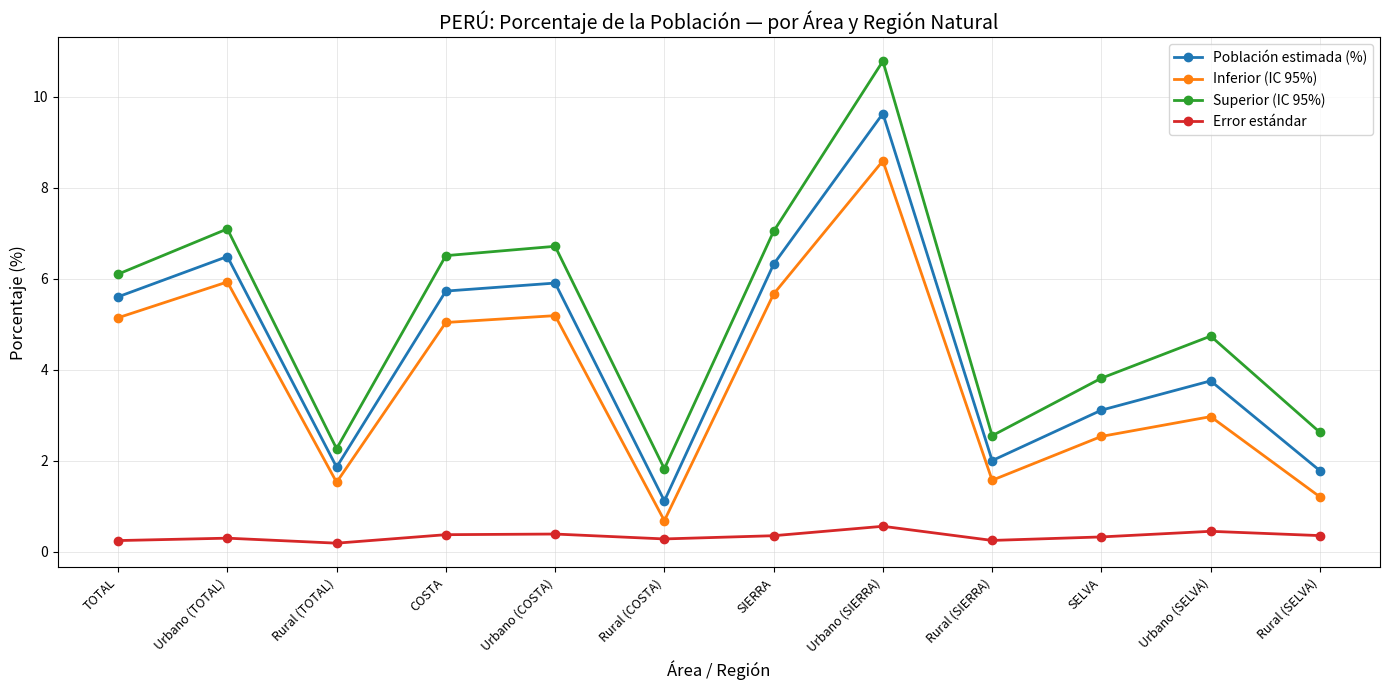

List the series in order of their peak value, highest first.

Superior (IC 95%), Población estimada (%), Inferior (IC 95%), Error estándar